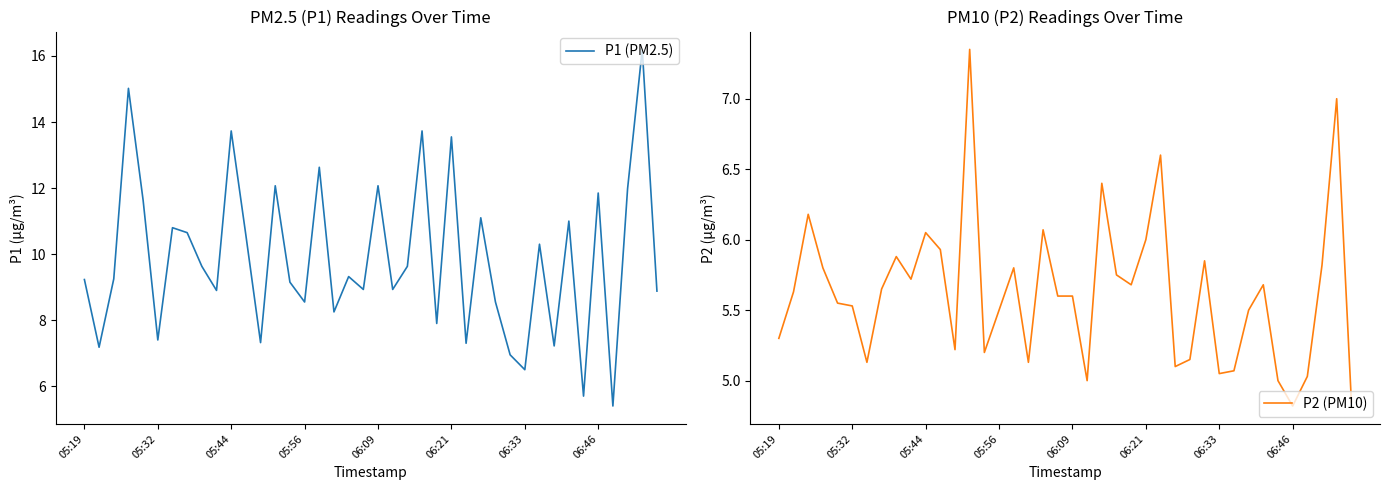

What is the value of the P2 (PM10) point at the 19th from the left?

6.1